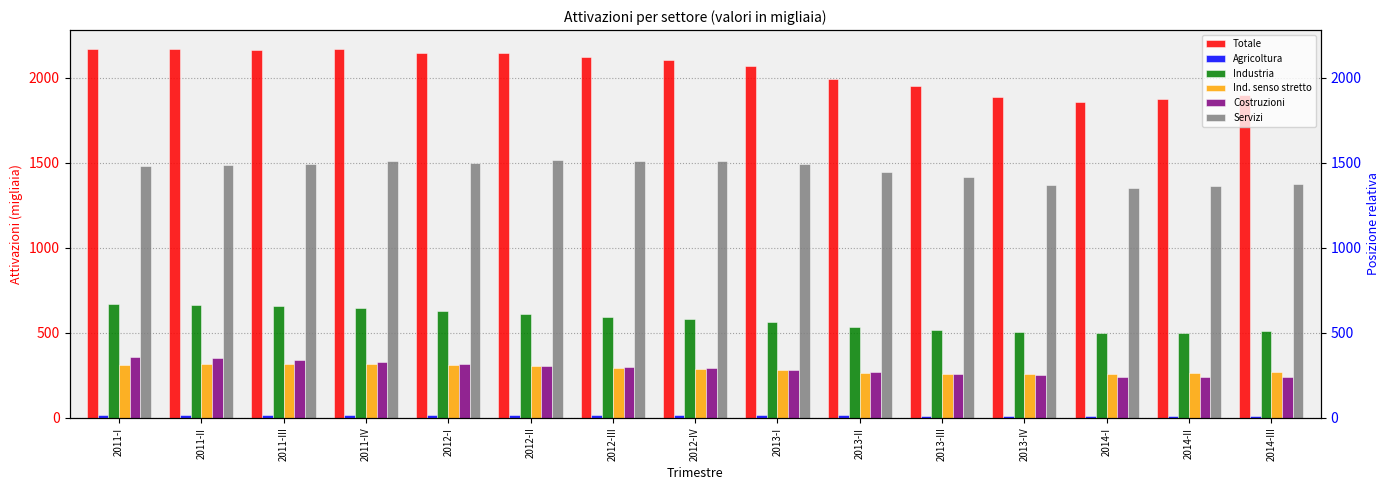

Is it true that Costruzioni equals 298.4 at 2012-III?

True